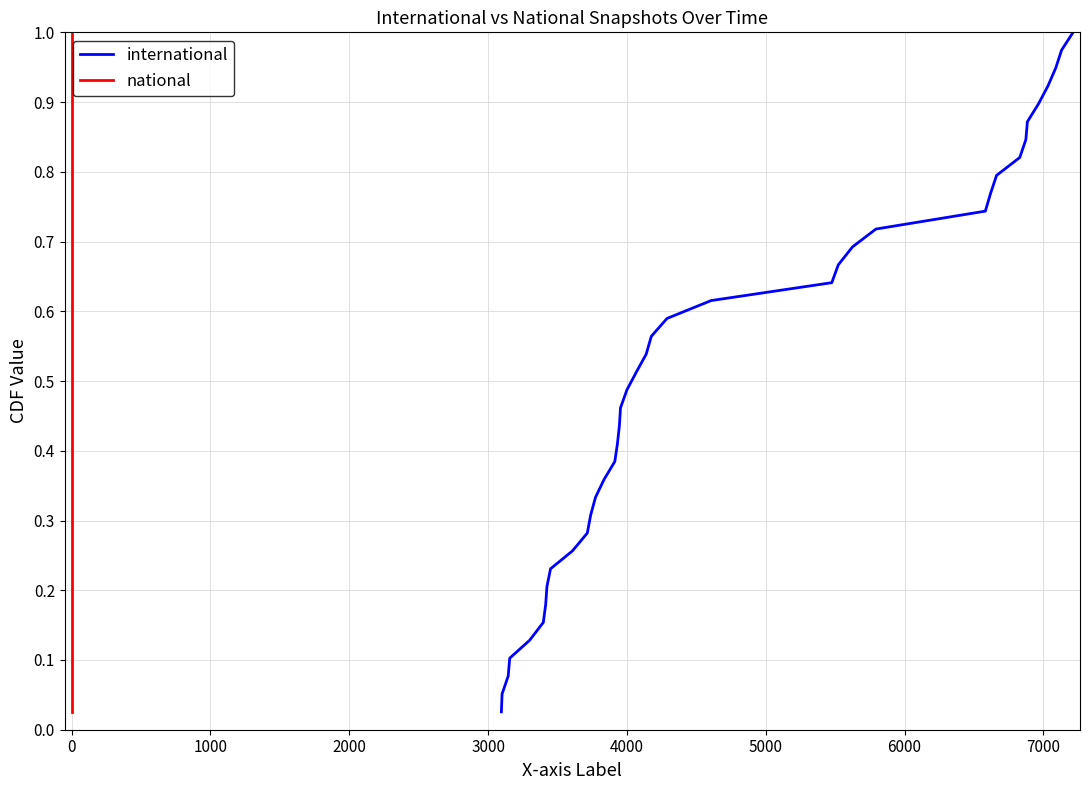

True or false: national has more than 2 points higher than both neighbors.

False